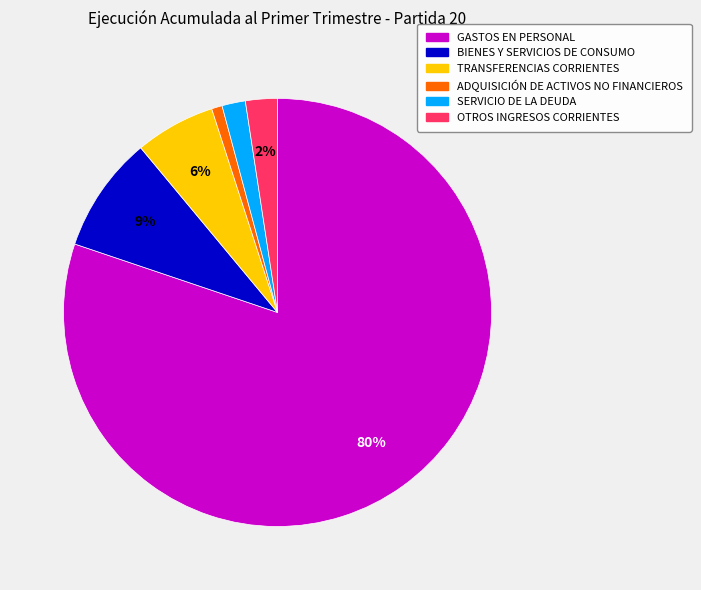

True or false: SERVICIO DE LA DEUDA accounts for 16% of the total.

False